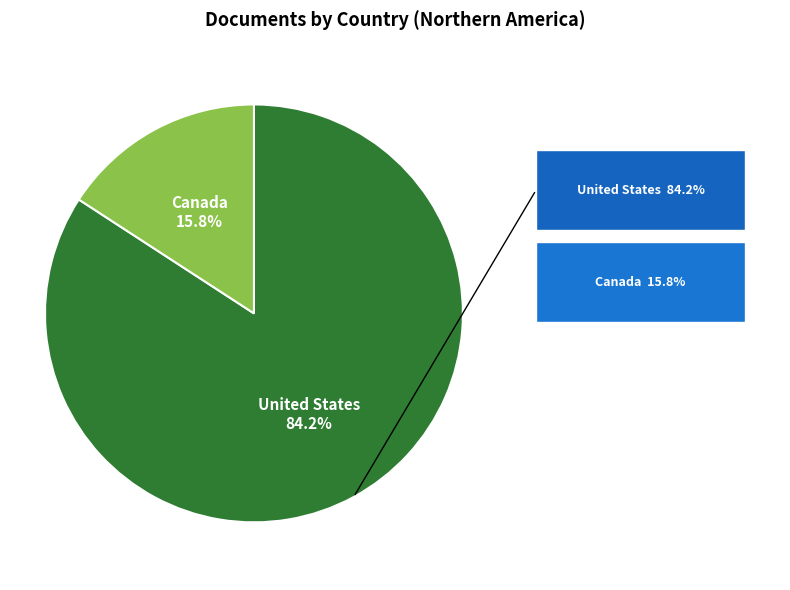

Which category has the smallest portion of the pie?

Canada